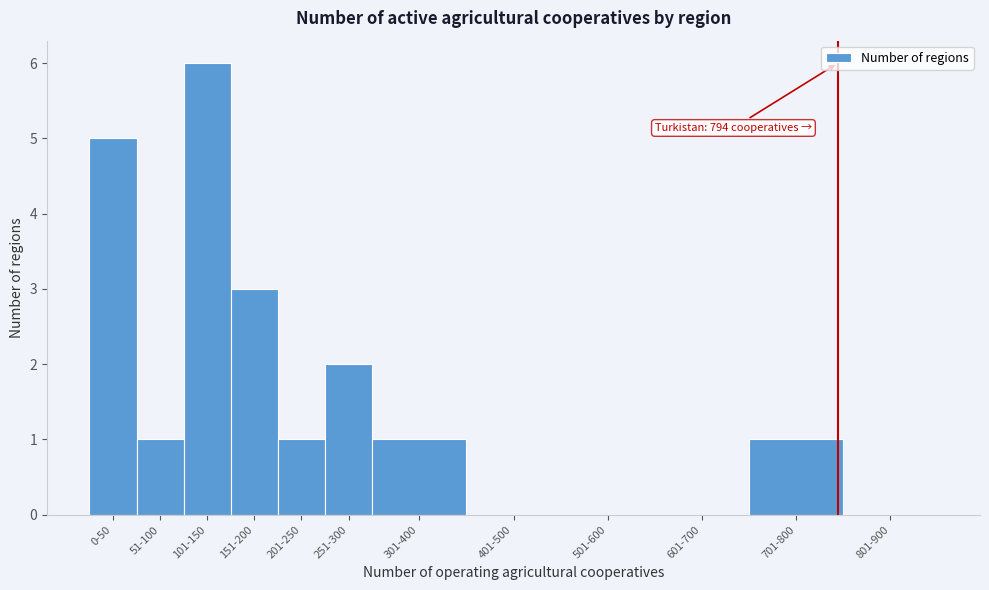

Reading left to right, what are all the values shown in this chart?

0-50=5	51-100=1	101-150=6	151-200=3	201-250=1	251-300=2	301-400=1	401-500=0	501-600=0	601-700=0	701-800=1	801-900=0